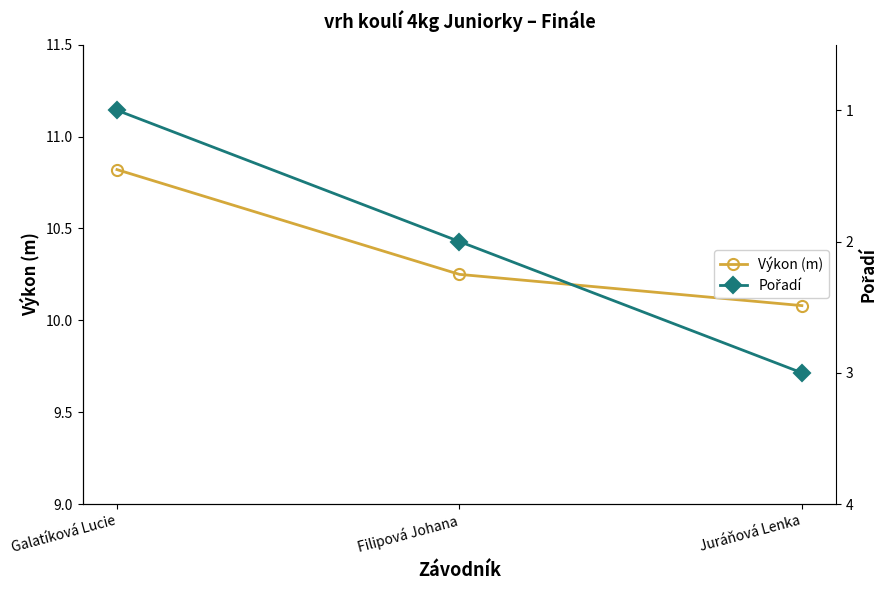

What position from the left is Filipová Johana?

2